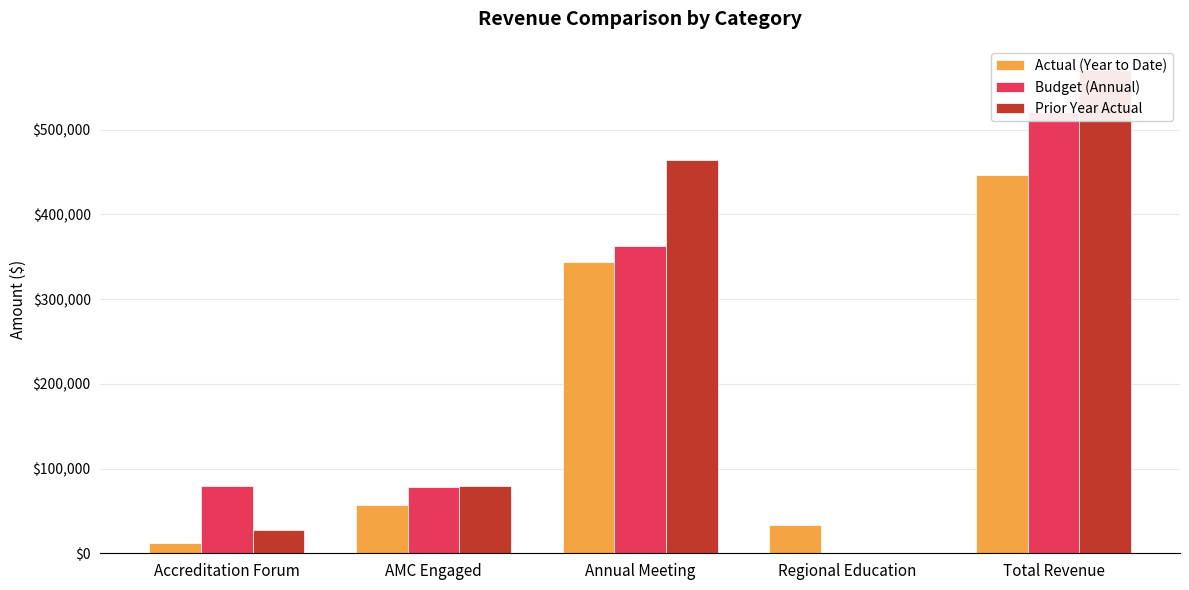

What is the label of the 2nd bar from the left?

AMC Engaged